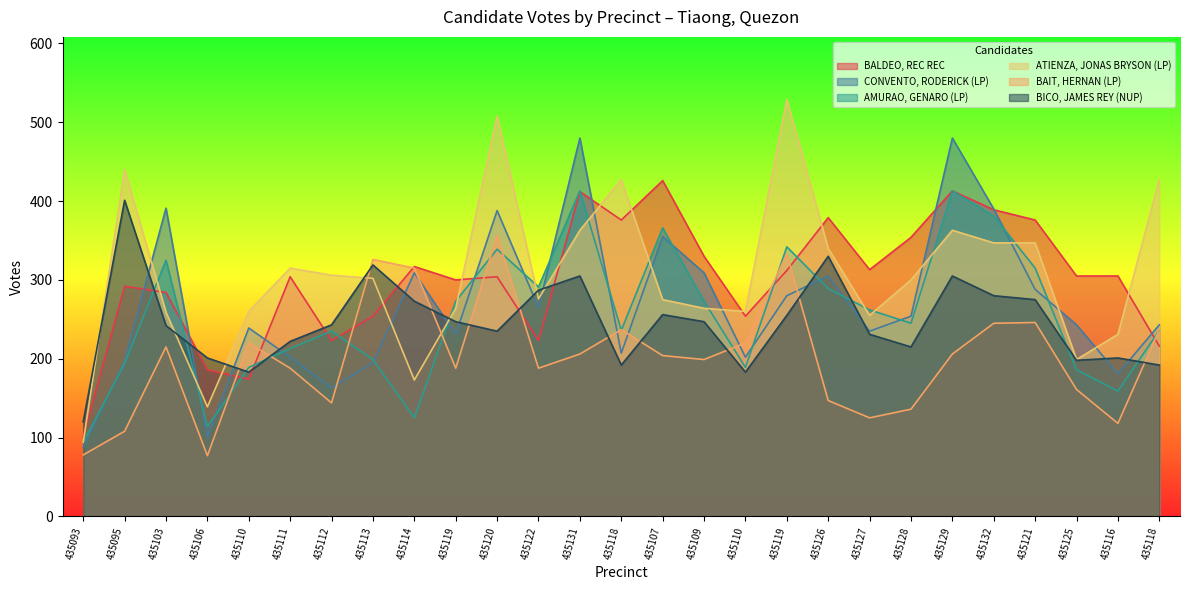

At which category does the chart reach its minimum across all series?

435106